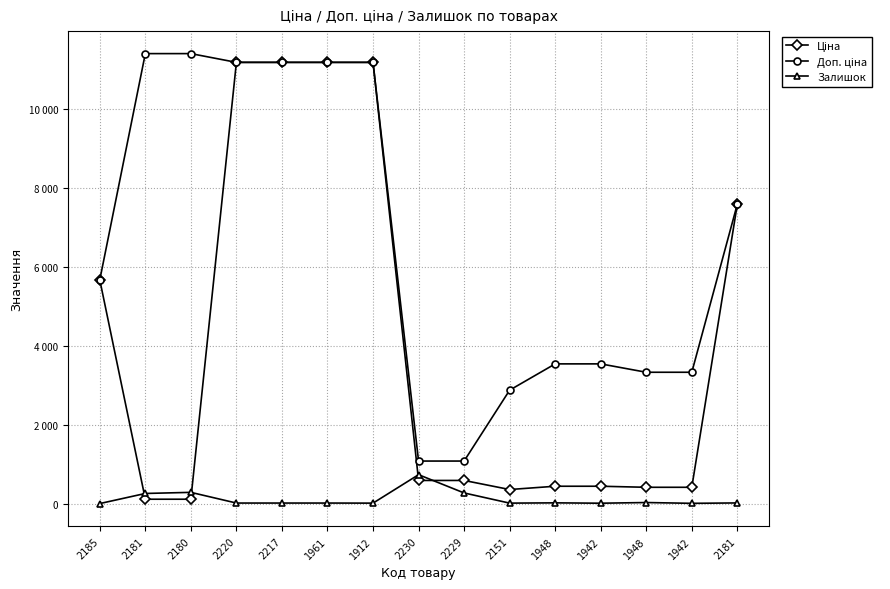

The Залишок series shows 28.2 at 2220. True or false?

False